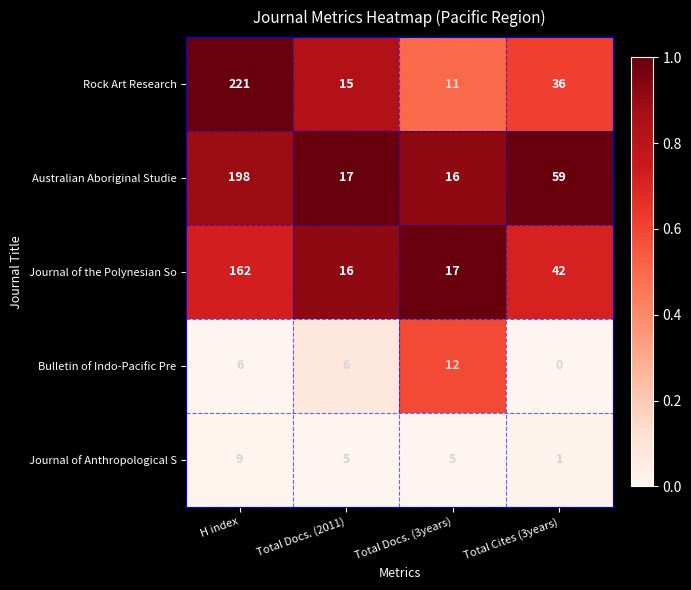

At which label does Australian Aboriginal Studie first exceed 59?

H index